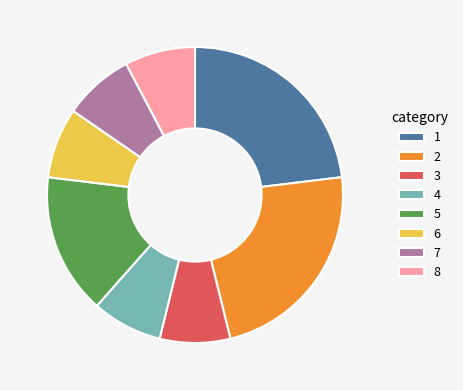

Approximately how many times larger is the value at 3 compared to 6?

1.0